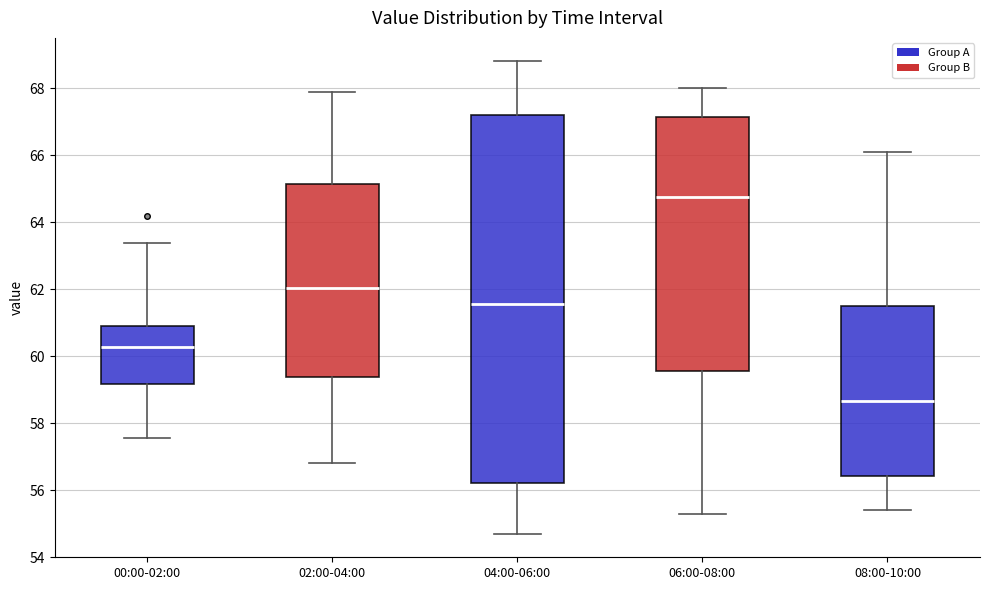

Reading left to right, read every box against the y-axis: the position of its median line, the range the box covers, and the ends of its whiskers. The values are not printed on the chart, so give them approximately, as read against the axis.

00:00-02:00: median 60.2, box 59.2 to 61.0, whiskers 57.6 to 63.4
02:00-04:00: median 62.0, box 59.4 to 65.2, whiskers 56.8 to 68.0
04:00-06:00: median 61.6, box 56.2 to 67.2, whiskers 54.8 to 68.8
06:00-08:00: median 64.8, box 59.6 to 67.2, whiskers 55.4 to 68.0
08:00-10:00: median 58.6, box 56.4 to 61.6, whiskers 55.4 to 66.2